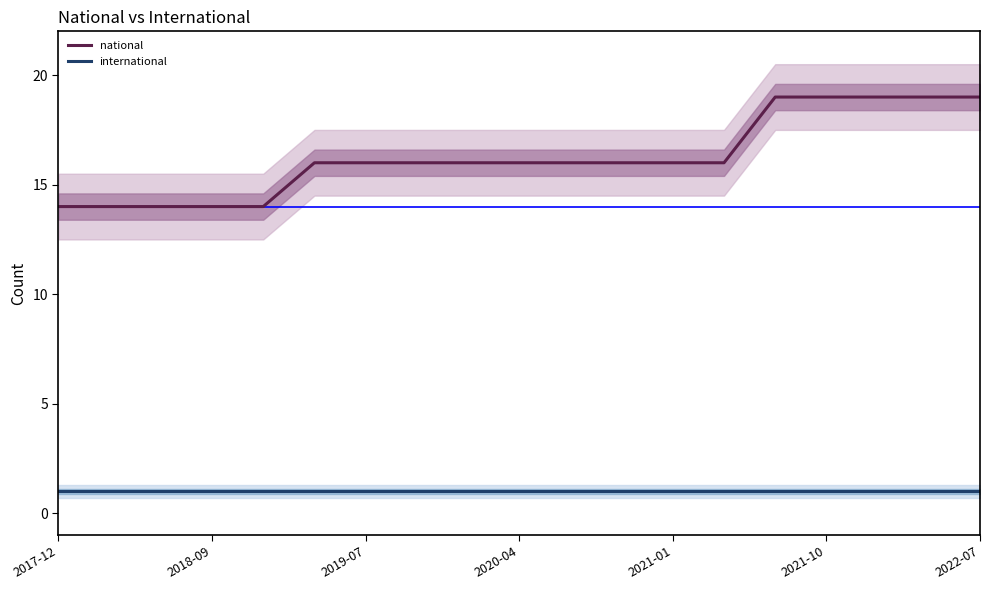

At 2019-07, list the series in order from smallest to largest.

international, national